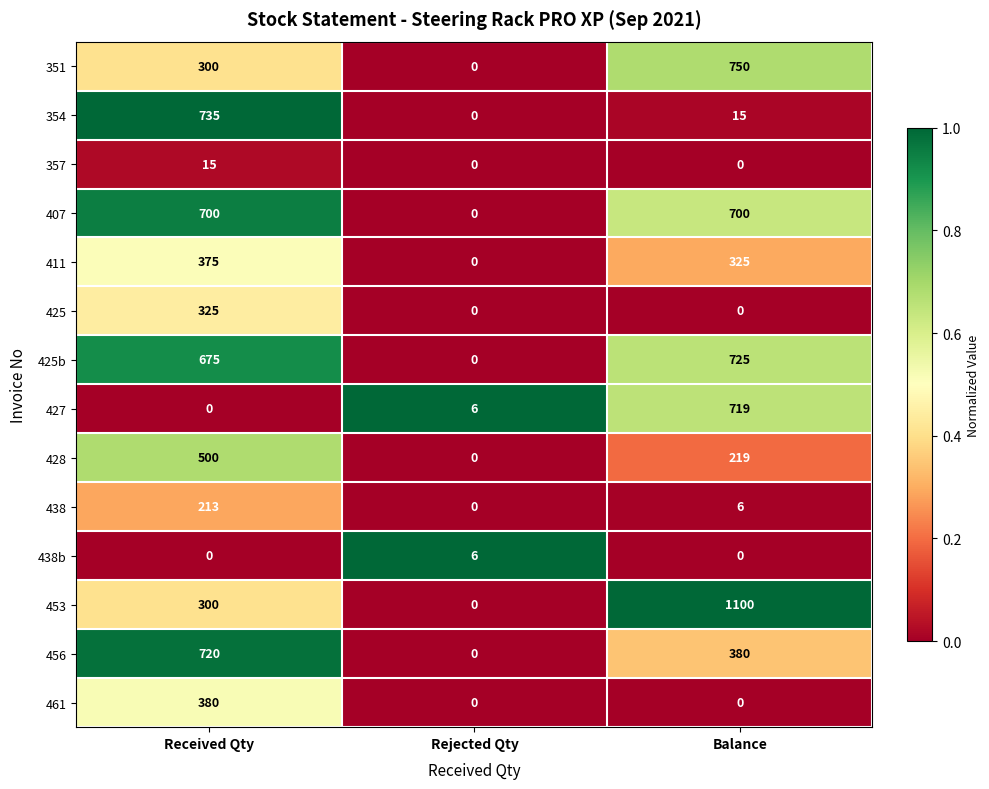

The value of 354 at Received Qty is 735. True or false?

True